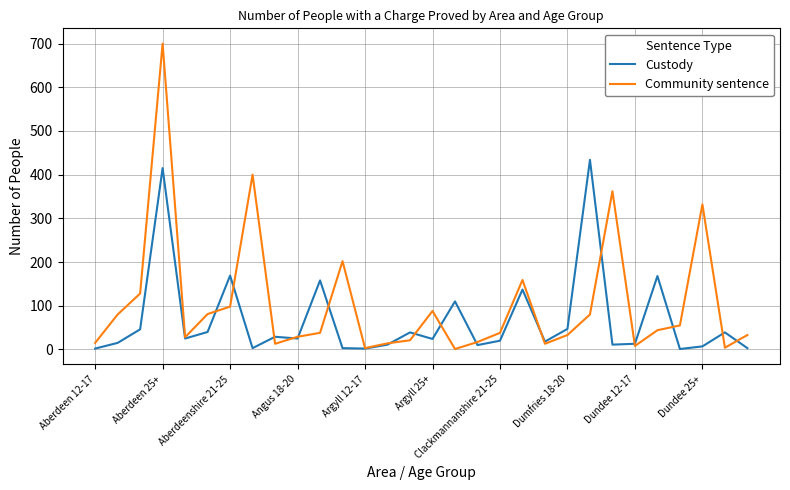

List the series in order of their overall mean, highest first.

Community sentence, Custody